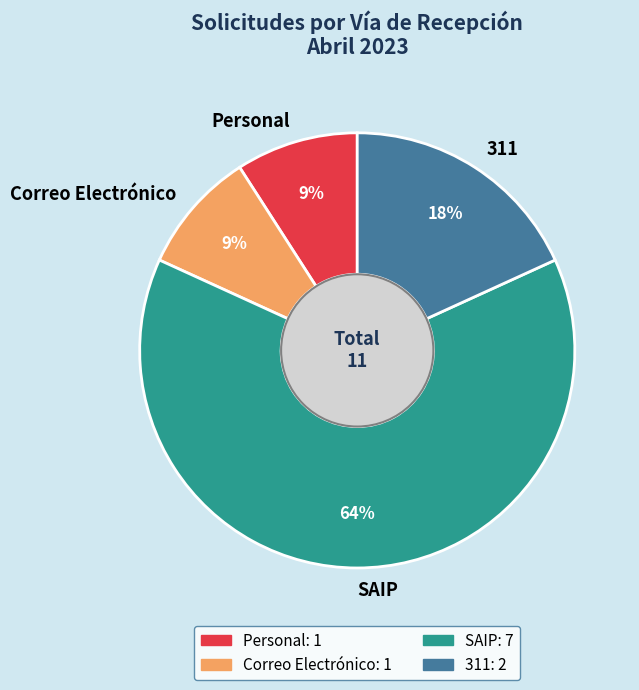

Does any single category account for the majority?

Yes